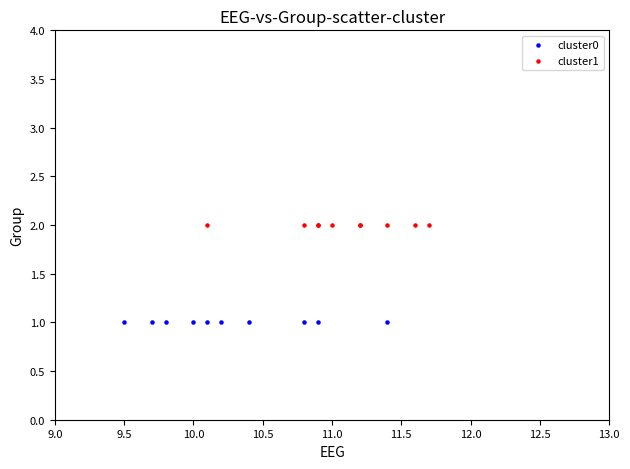

Which series contains the highest Y value?

cluster1